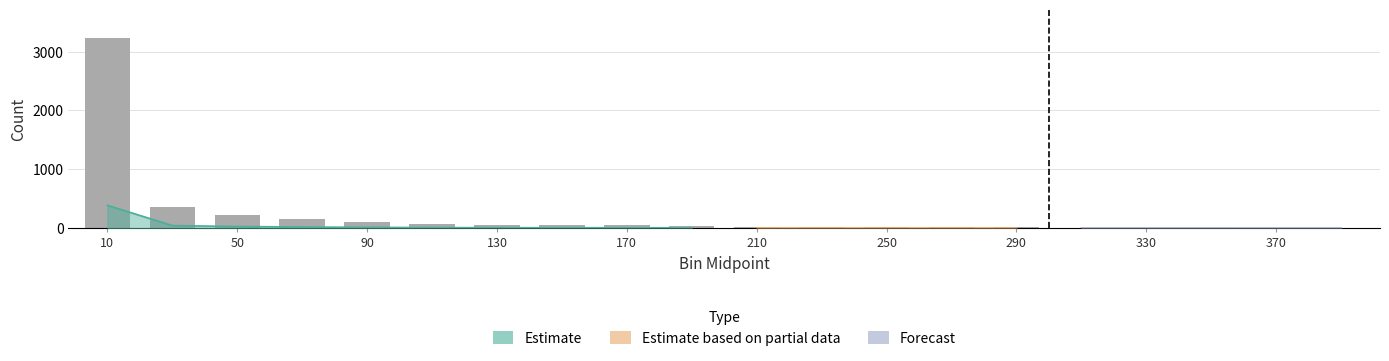

What is the change in value from 130 to 230?

-41